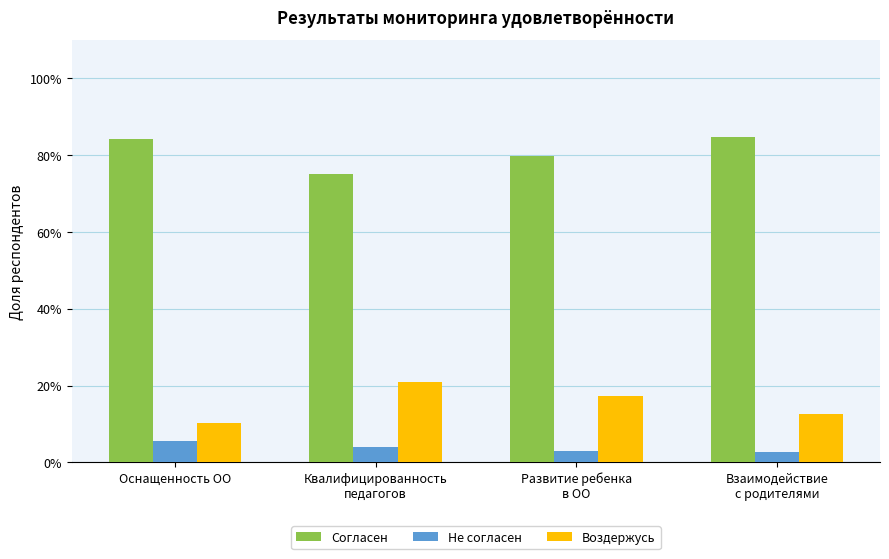

Which series has the largest total across all categories?

Согласен